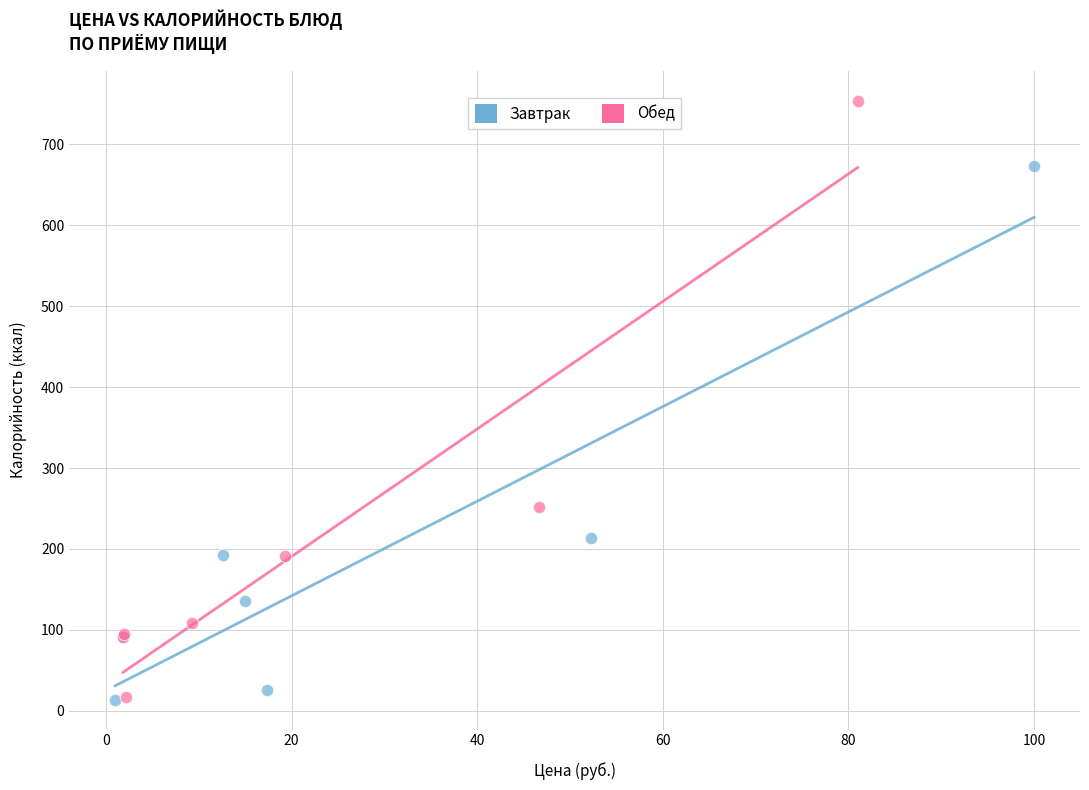

Which series contains the highest Y value?

Обед